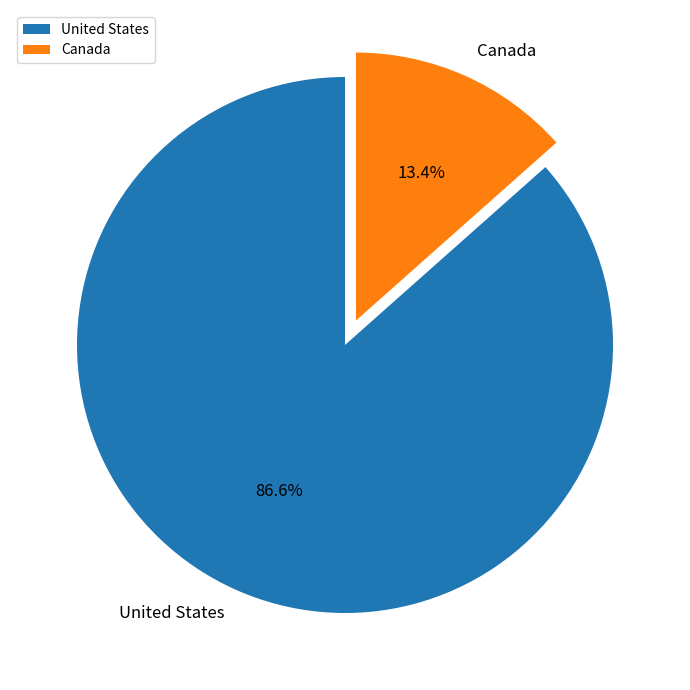

Which slice is the smallest?

Canada